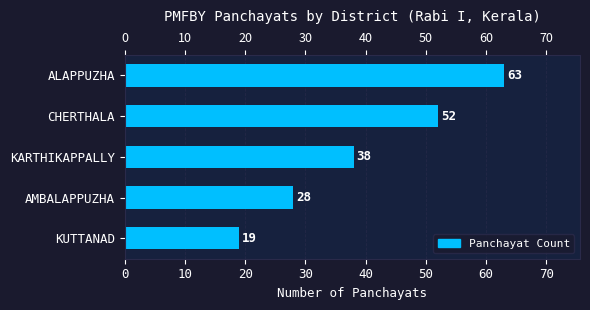

Reading top to bottom, list all the values displayed in this chart.

ALAPPUZHA=63	CHERTHALA=52	KARTHIKAPPALLY=38	AMBALAPPUZHA=28	KUTTANAD=19